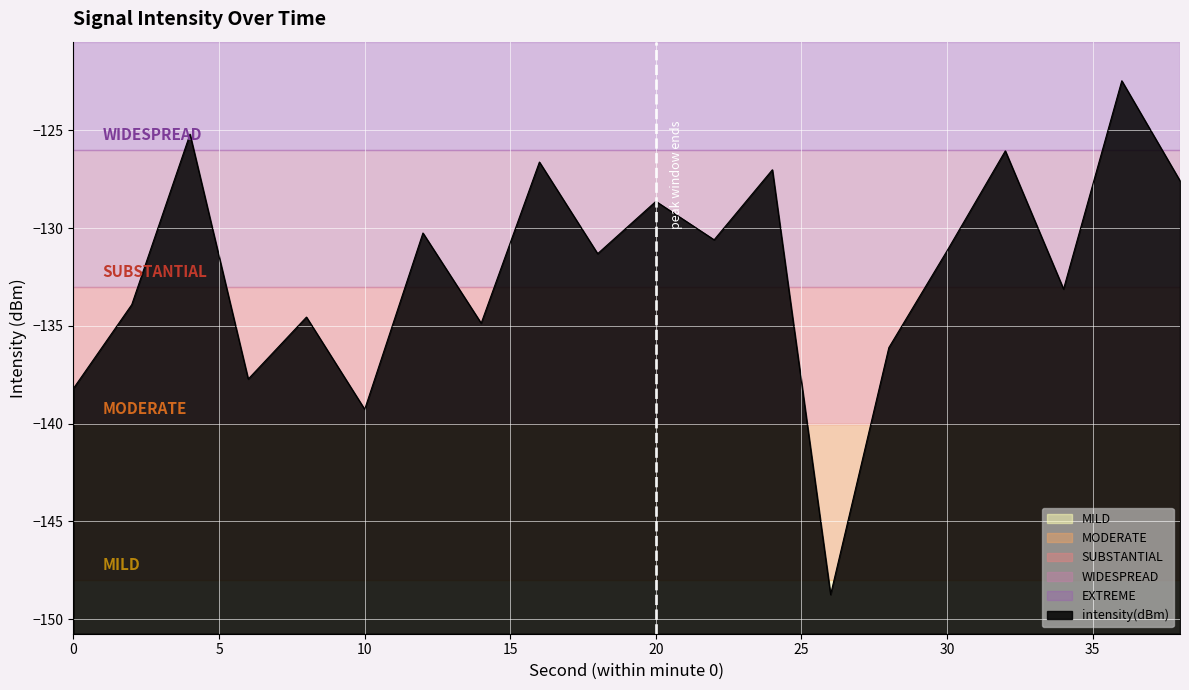

The chart shows a value of -133.9 at 2. True or false?

True